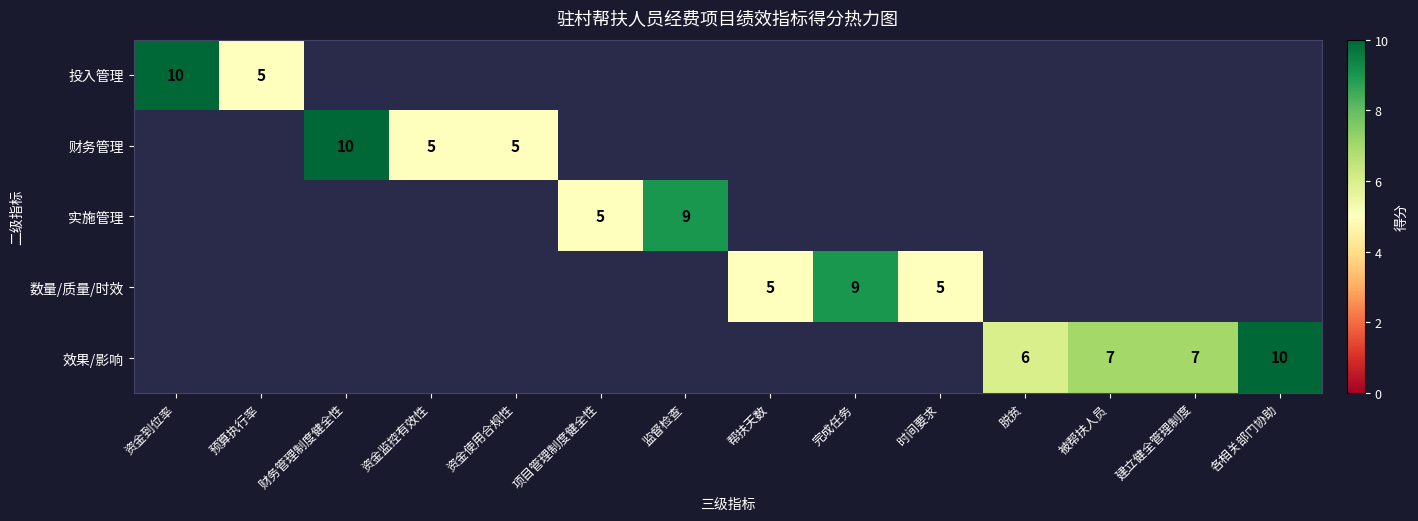

What is the minimum value shown in the chart?

5.0